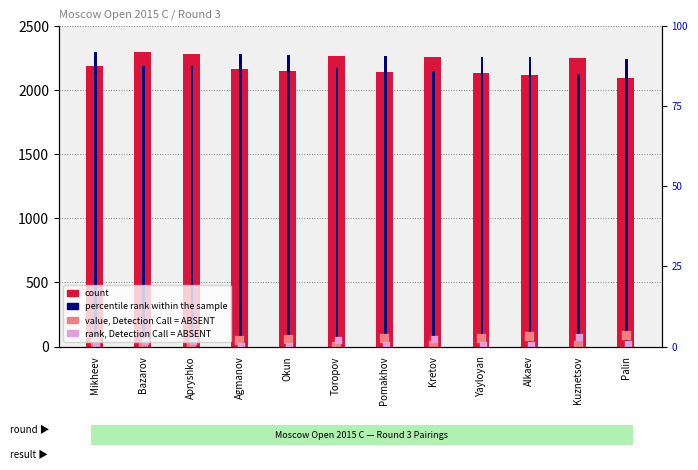

Which series contains the highest Y value?

count